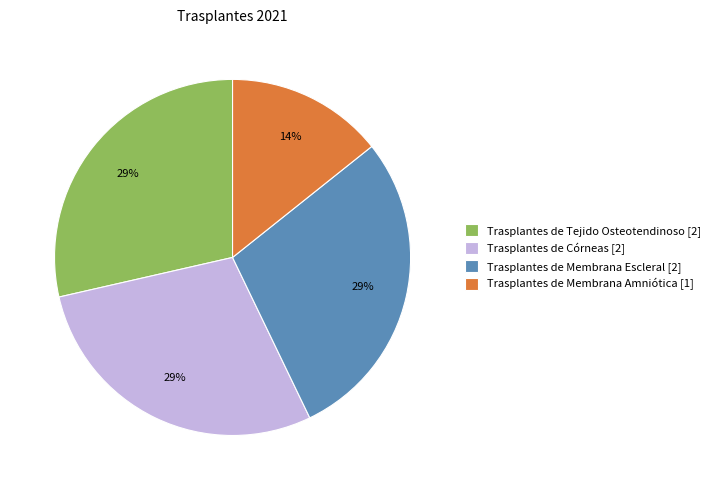

Is there any slice that represents more than half of the pie?

No